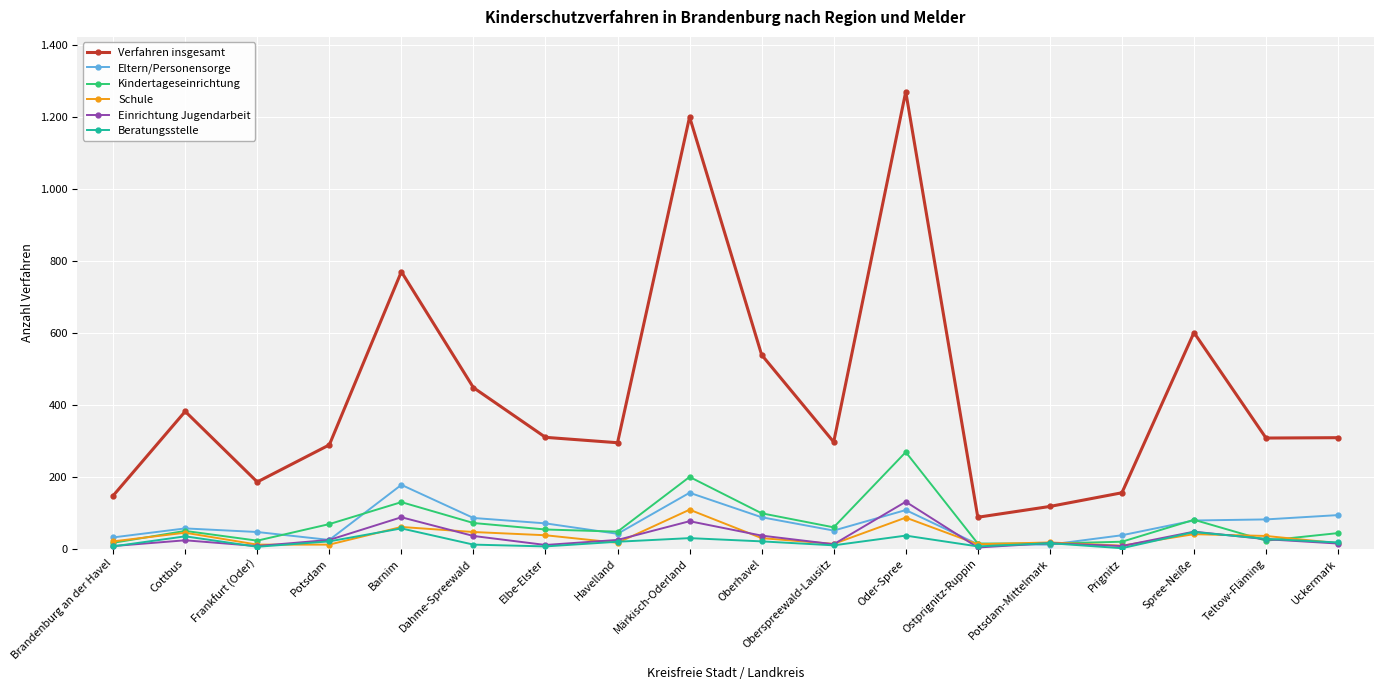

Does the chart have visible grid lines?

Yes